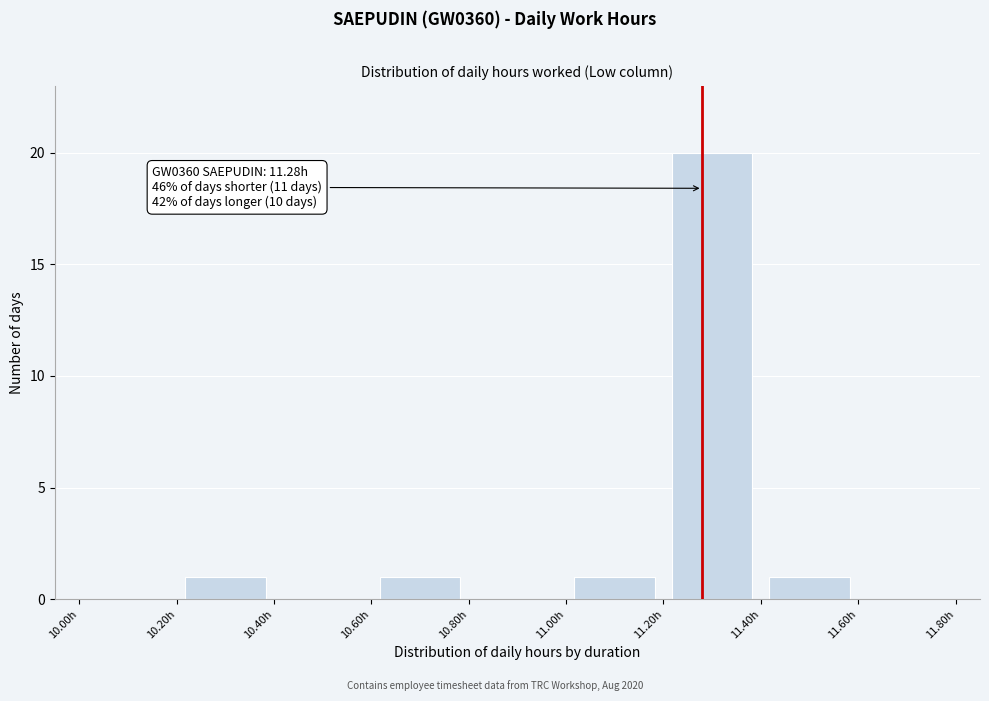

Over which range of the x-axis is the bar tallest?

11.2 to 11.4